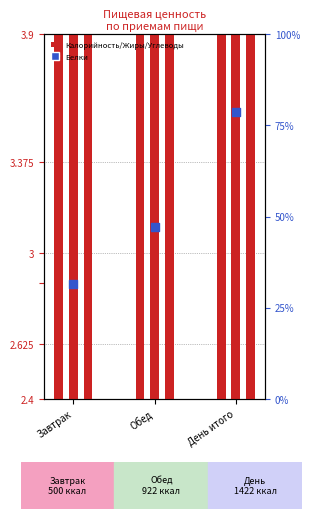

What is the total value across all series at Обед?

12.8